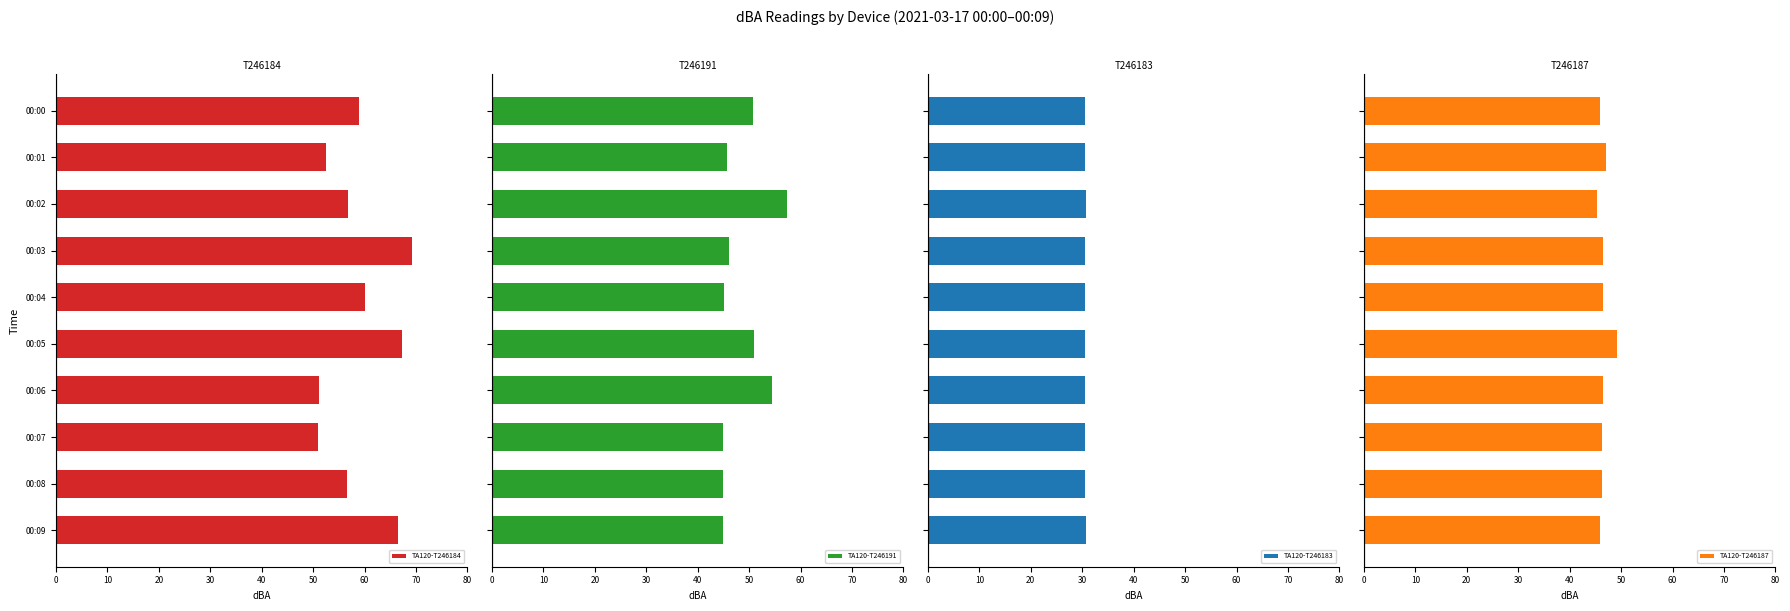

What is the minimum value shown in the chart?

30.5